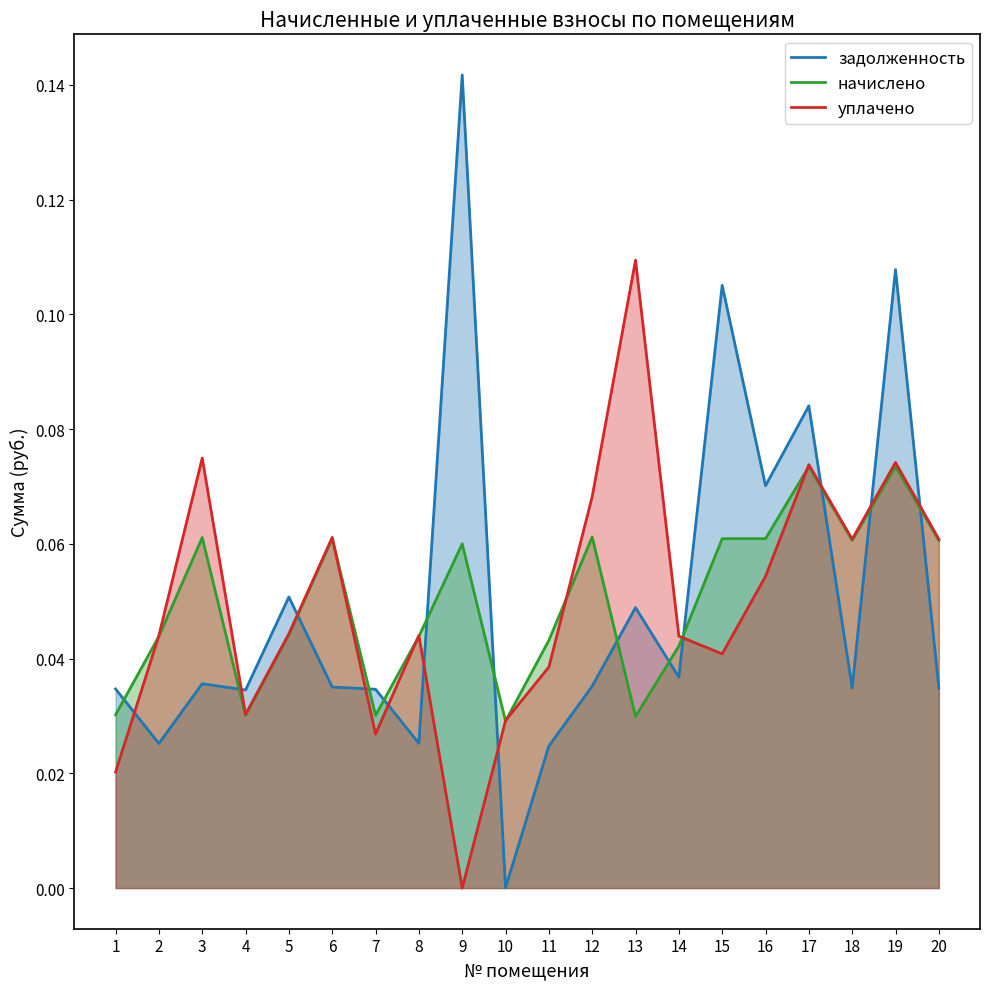

Does the chart display data point markers on the line(s)?

No